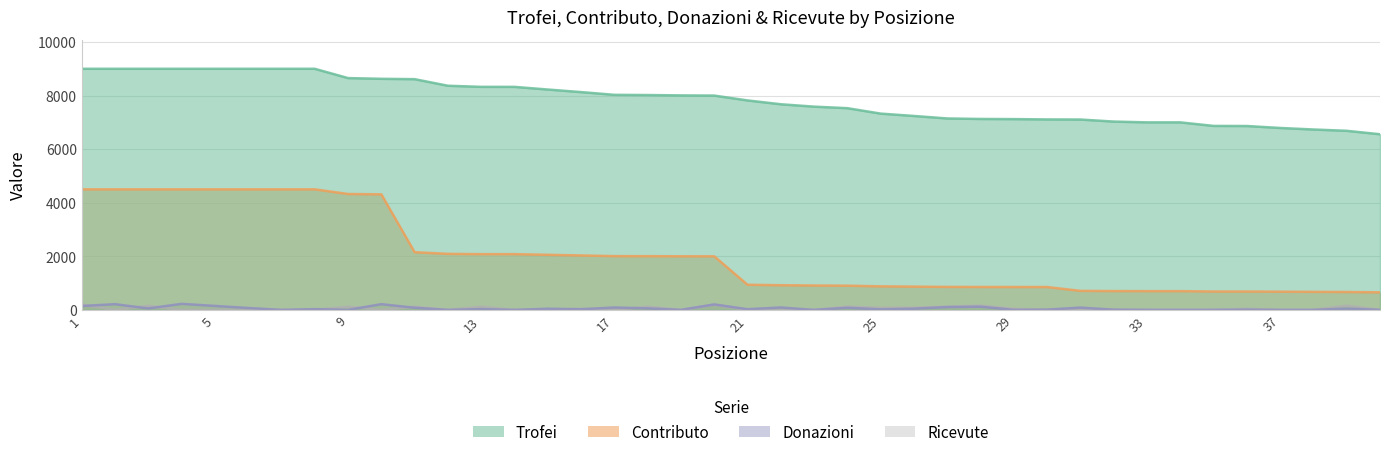

Reading right to left, list all the values displayed in this chart.

Trofei: 6557	6685	6734	6791	6864	6868	7000	7000	7030	7106	7110	7122	7127	7146	7239	7327	7530	7587	7676	7819	8000	8007	8020	8028	8130	8226	8325	8326	8367	8613	8626	8653	9000	9000	9000	9000	9000	9000	9000	9000
Contributo: 655	668	673	679	686	686	700	700	703	710	853	854	855	857	868	879	903	910	921	938	2000	2001	2005	2007	2032	2056	2081	2081	2091	2153	4313	4326	4500	4500	4500	4500	4500	4500	4500	4500
Donazioni: 0	48	0	0	8	0	0	0	8	86	10	0	119	106	45	18	78	0	91	26	204	0	56	90	24	44	0	28	0	79	214	0	28	0	72	148	226	54	214	144
Ricevute: 0	160	0	0	40	0	0	0	0	40	0	40	160	120	80	80	120	0	0	0	190	0	120	0	40	0	0	120	0	120	0	120	0	0	0	0	0	150	0	200